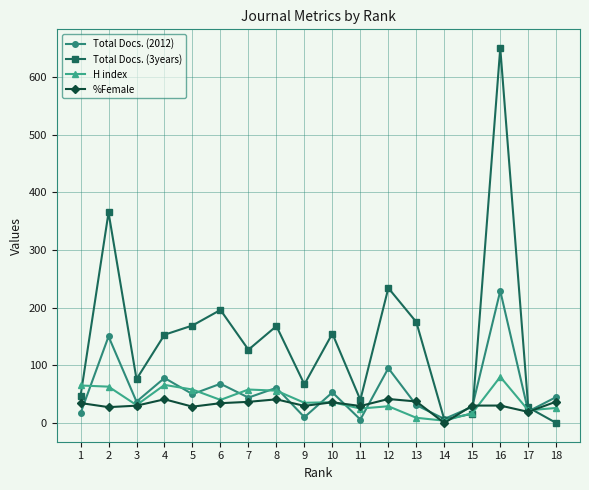

What is the value of the H index point at the 14th from the left?

4.0